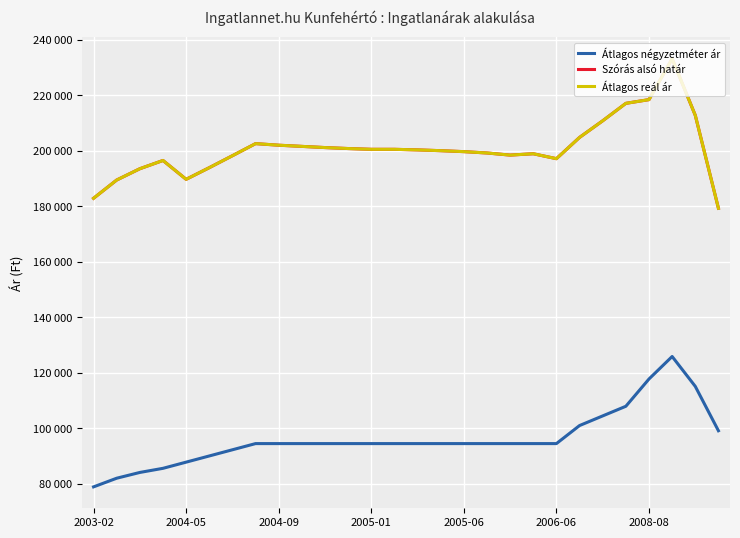

Does the chart display data point markers on the line(s)?

No